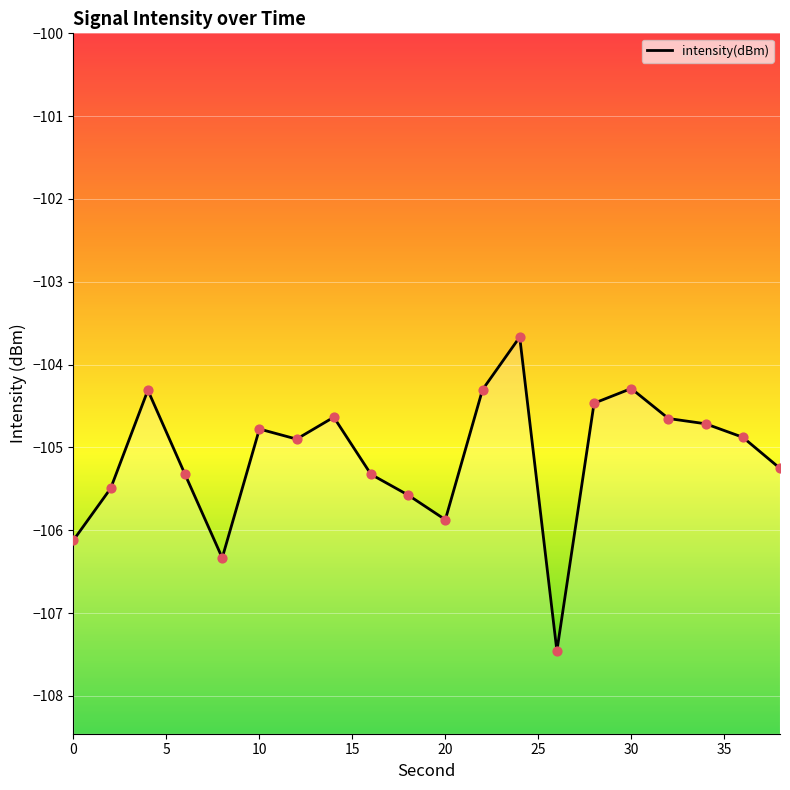

What is the change in value from 28 to 36?

-0.4